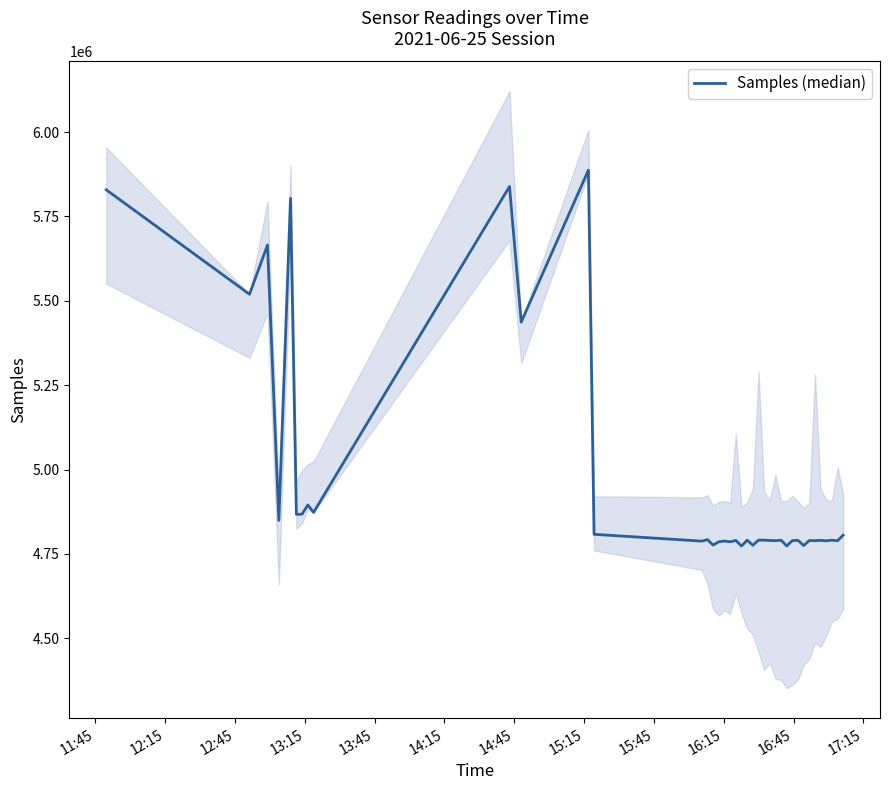

Reading left to right, extract all data points from this chart.

5829110	5519497	5665529	4849377	5804049	4867014	4867634	4894951	4872876	5838829	5437039	5887495	4807891	4787737	4792130	4776044	4785770	4788042	4785655	4789828	4773177	4790485	4775456	4790824	4790547	4789660	4788958	4790415	4773408	4789405	4790031	4774656	4789655	4788984	4789952	4788640	4790429	4788778	4805411